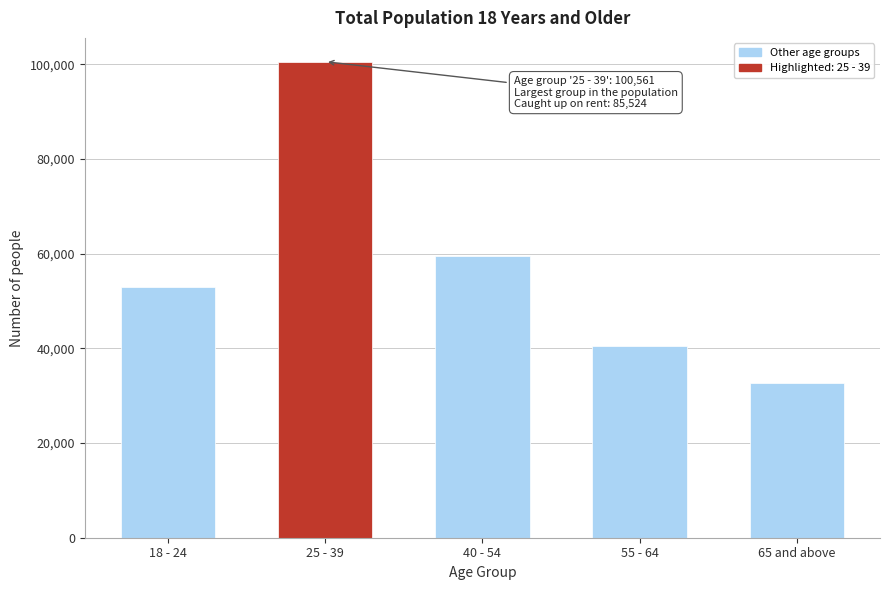

Reading left to right, list all the values displayed in this chart.

18 - 24=52982	25 - 39=100561	40 - 54=59519	55 - 64=40570	65 and above=32774